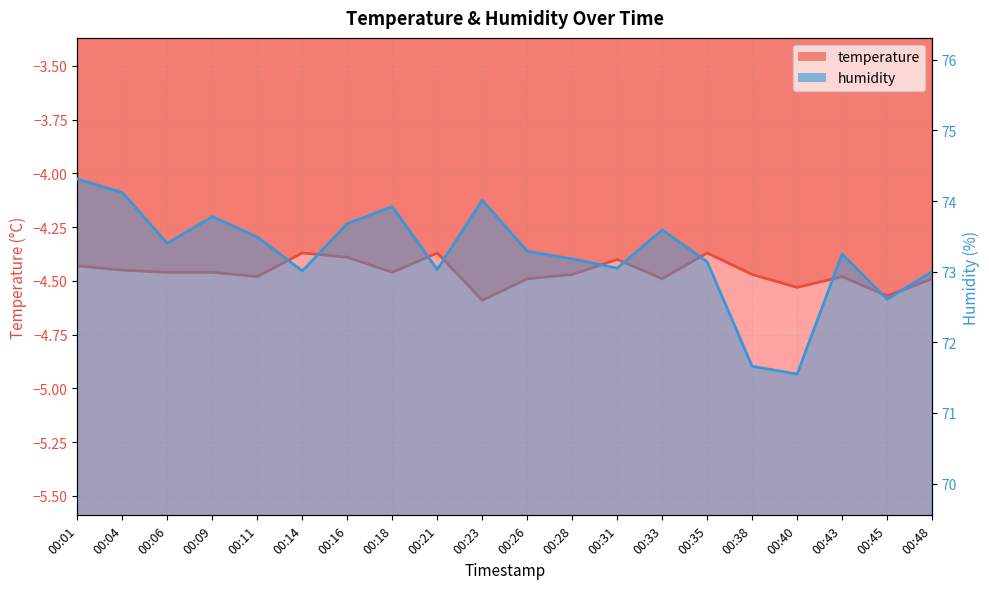

What is the difference between the maximum and minimum values in the temperature series?

0.2